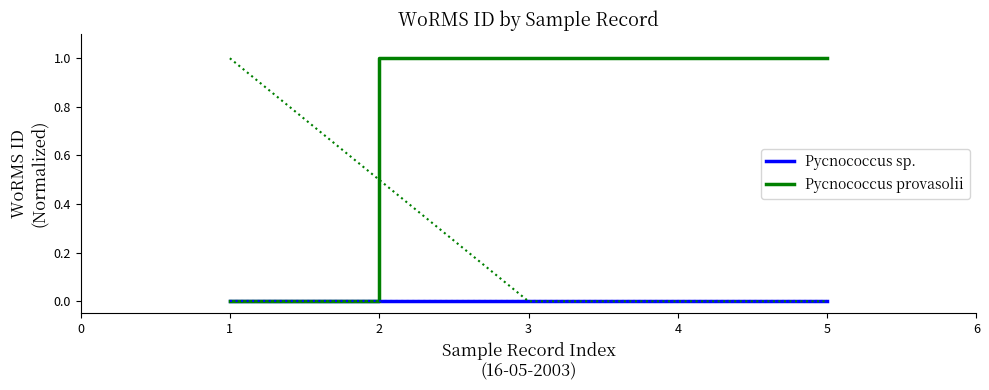

Is the value of Pycnococcus provasolii at 4 greater than the value of Pycnococcus sp. at 1?

Yes